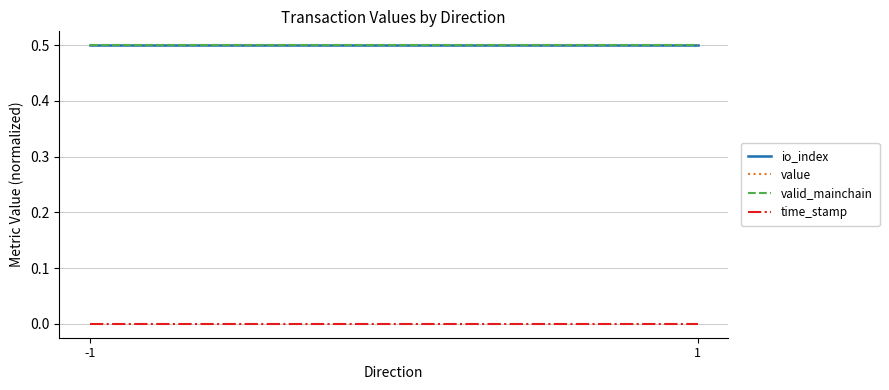

Rank the categories by io_index value from lowest to highest.

-1, 1